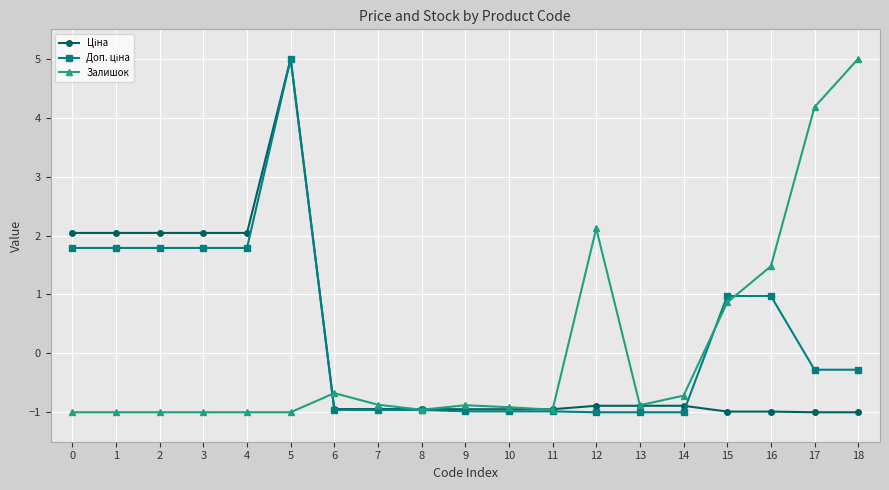

At how many categories does at least one series exceed 0?

11